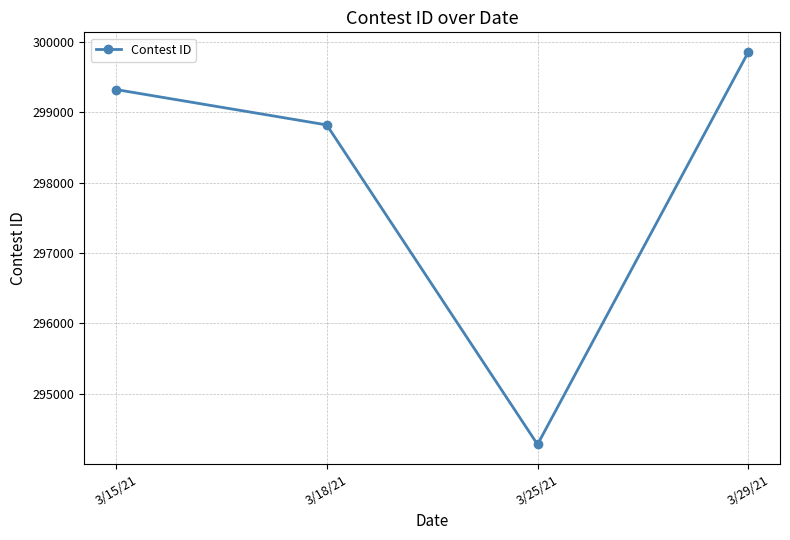

Which has a higher value, 3/29/21 or 3/18/21?

3/29/21